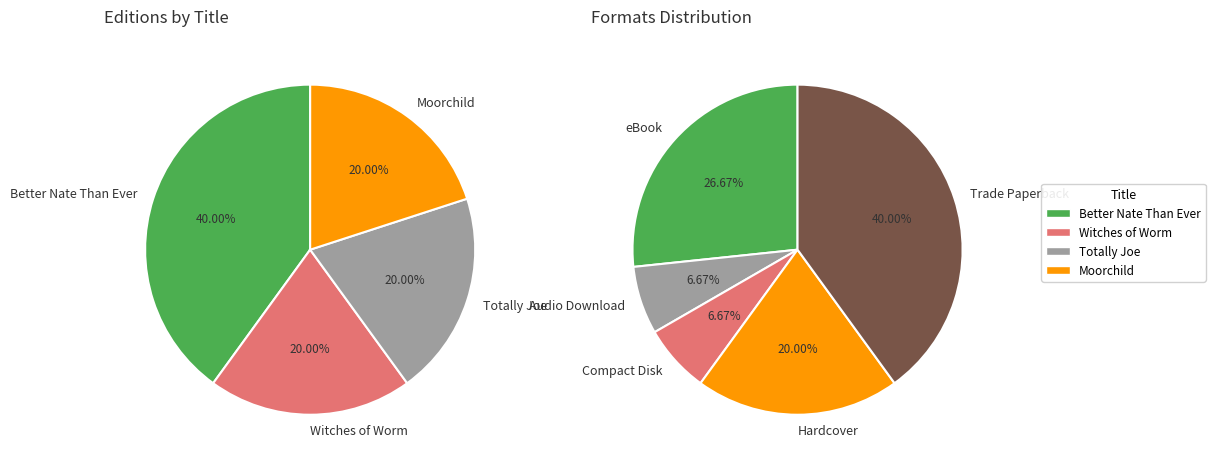

What is the total percentage of Moorchild and Better Nate Than Ever?

60.0%